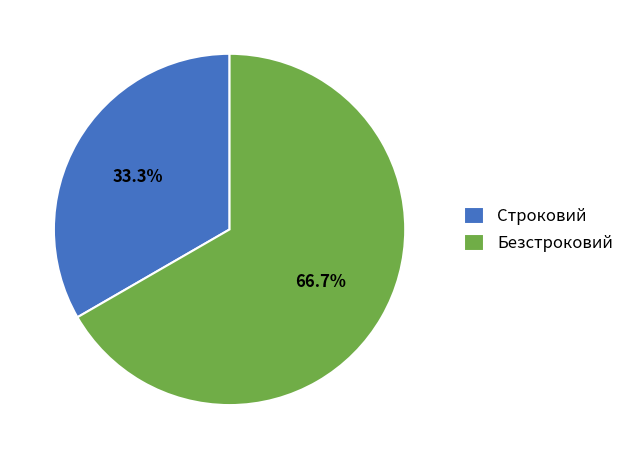

Count the number of slices in the pie.

2